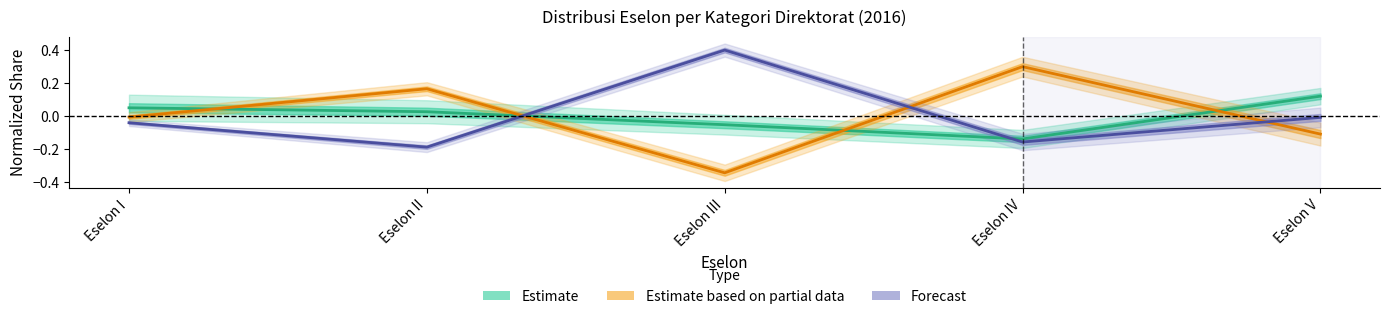

At which category is the sum across all series the highest?

Eselon I